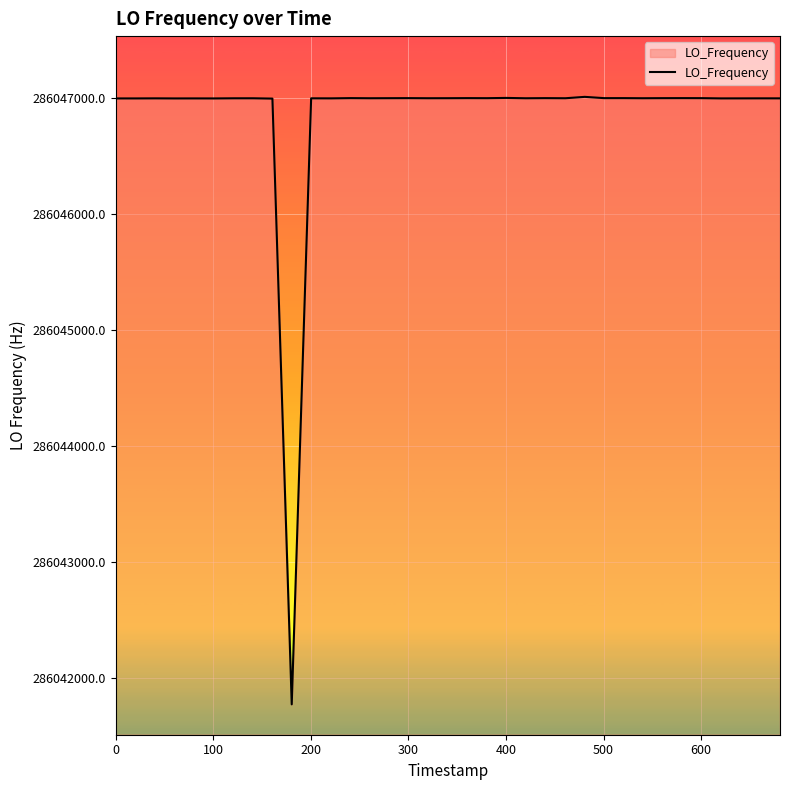

What is the difference between the maximum and minimum values?

5237.6